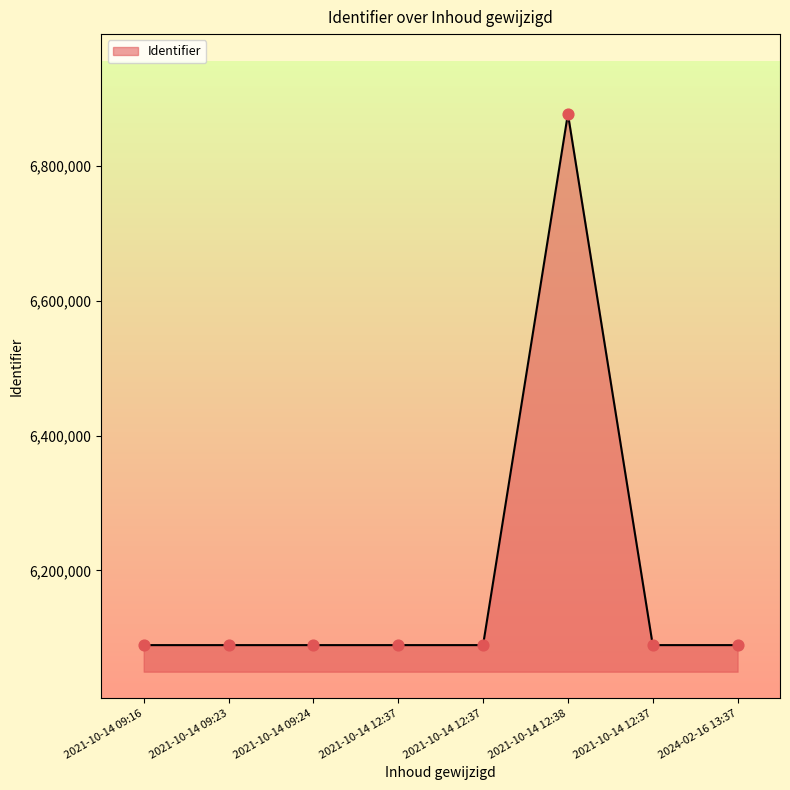

What is the ratio of the value at 2021-10-14 12:37 to the value at 2021-10-14 09:24?

1.0